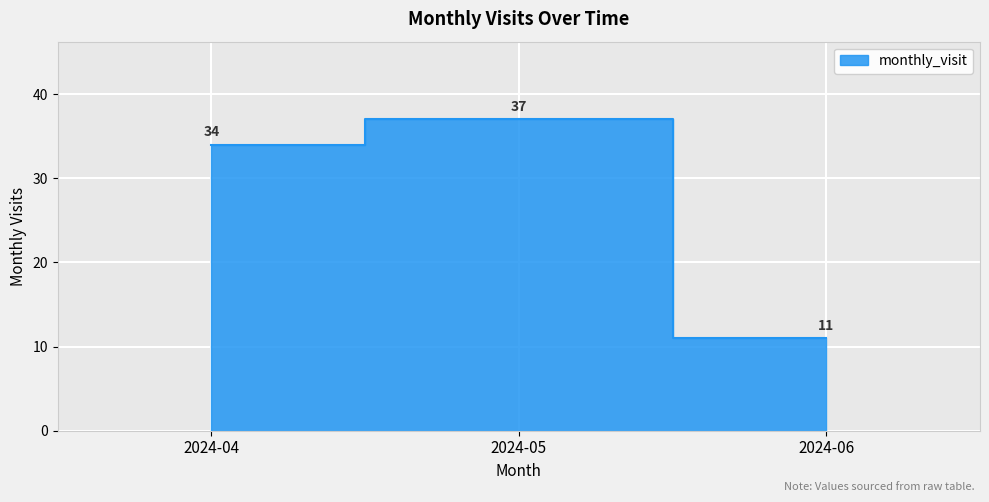

Count the number of values greater than 34.

1